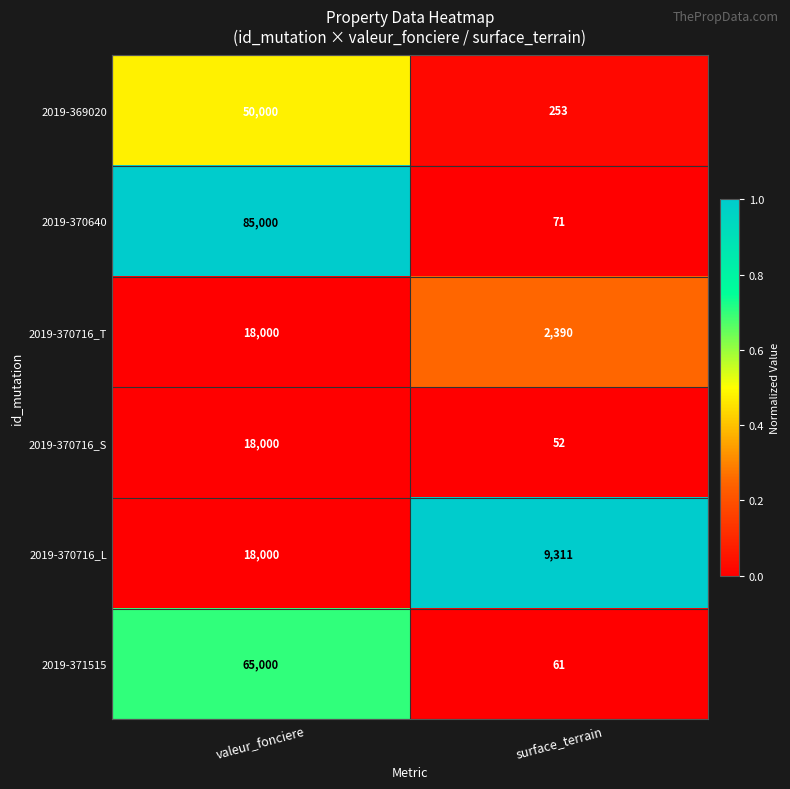

Which series has the largest total across all categories?

2019-370640